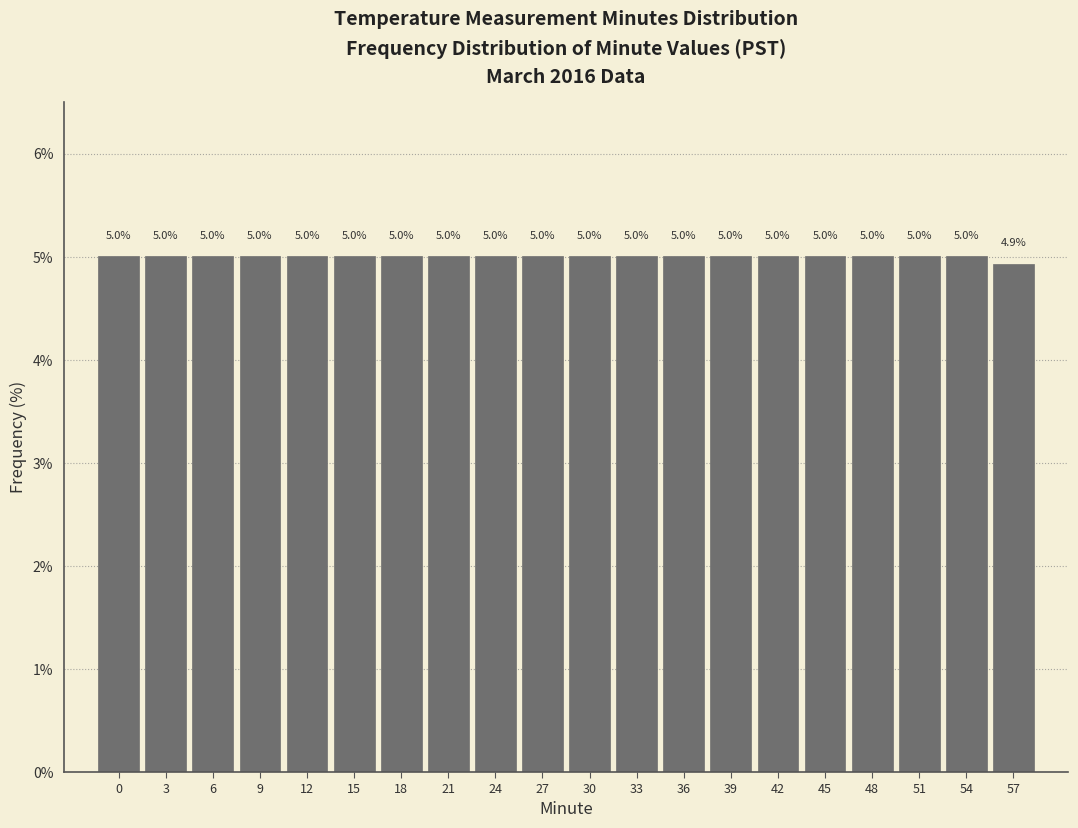

Reading right to left, what are all the values shown in this chart?

4.9	5.0	5.0	5.0	5.0	5.0	5.0	5.0	5.0	5.0	5.0	5.0	5.0	5.0	5.0	5.0	5.0	5.0	5.0	5.0